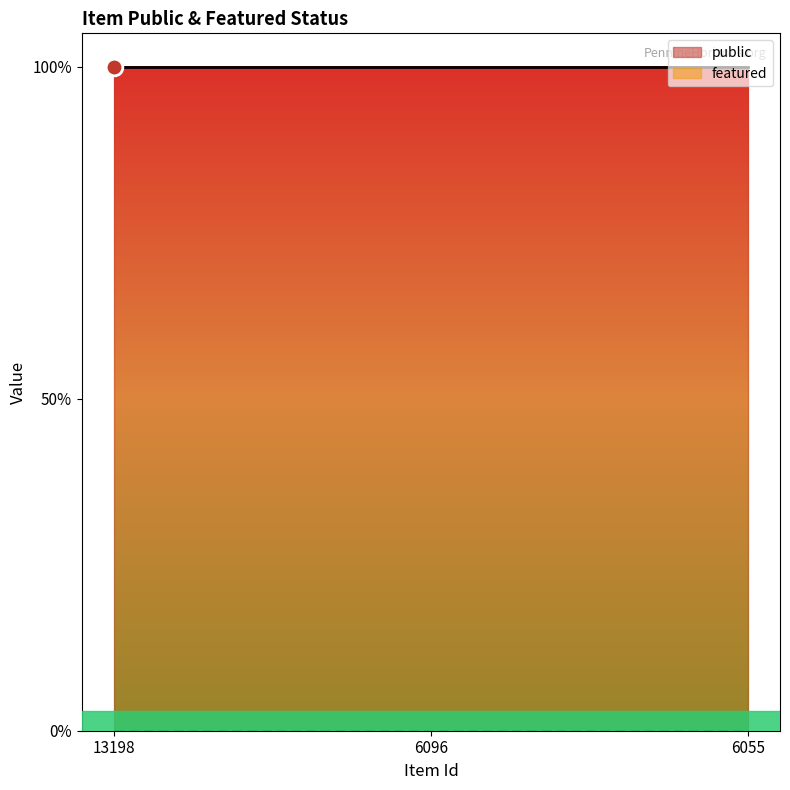

At which category is the sum across all series the highest?

13198